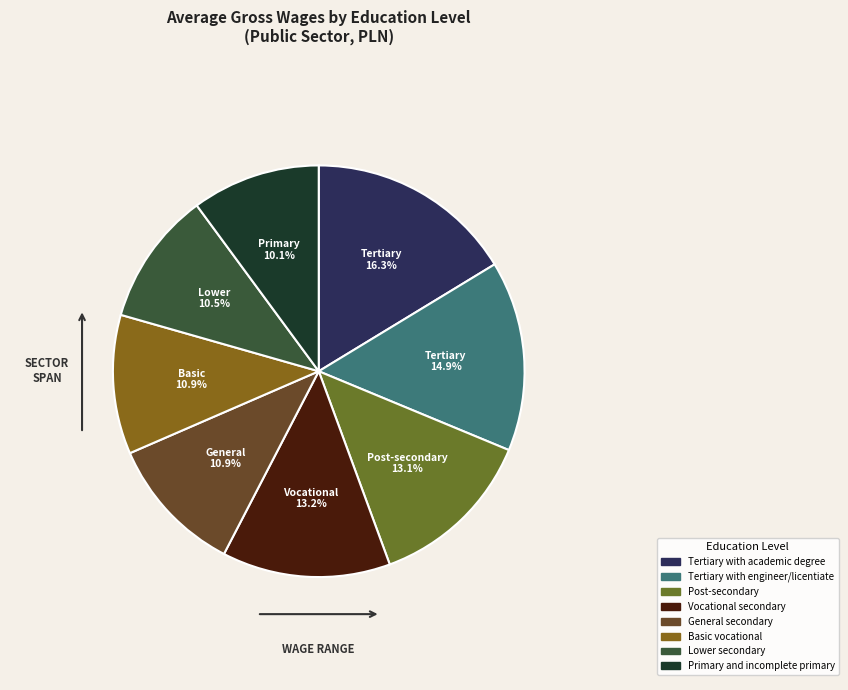

To the nearest percent, what portion does Primary and incomplete primary represent?

10%